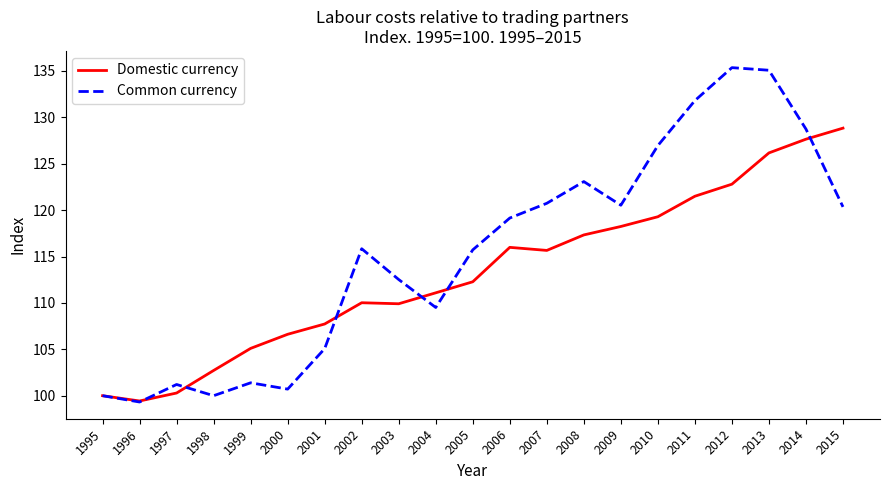

What is the lowest value of the Common currency series?

99.3